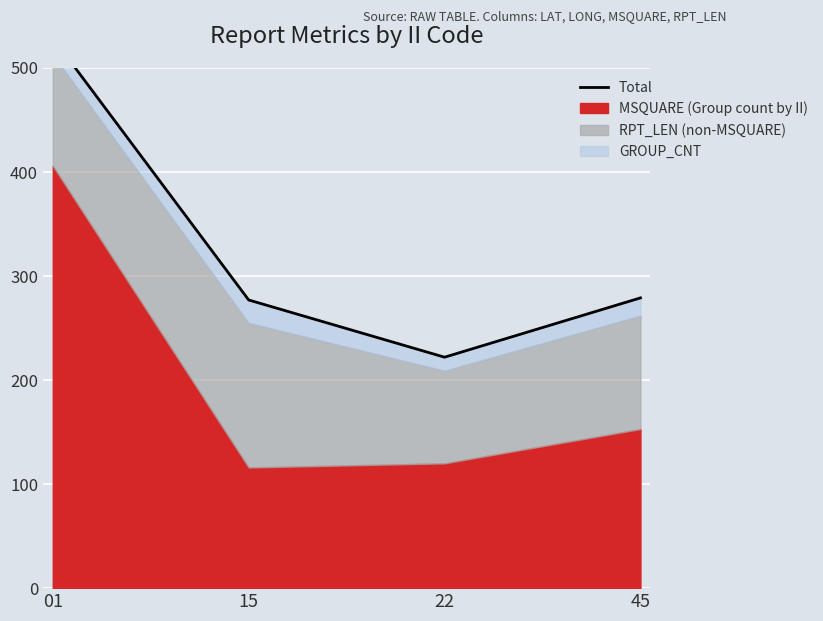

What is the value of the 1st point from the left?

529